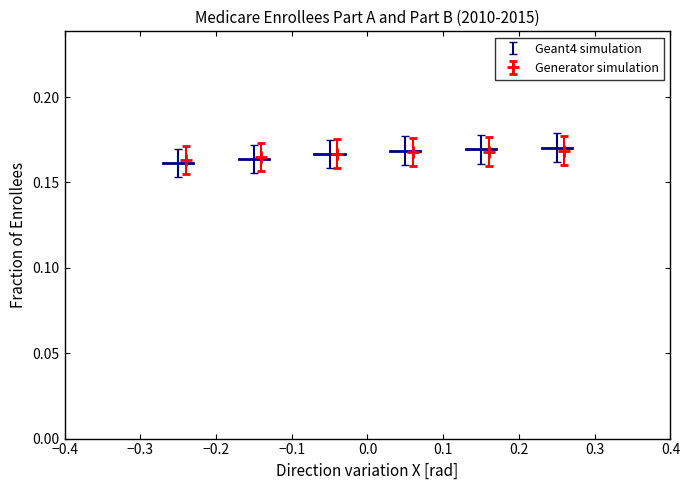

True or false: there are more than 2 points higher than both neighbors.

False